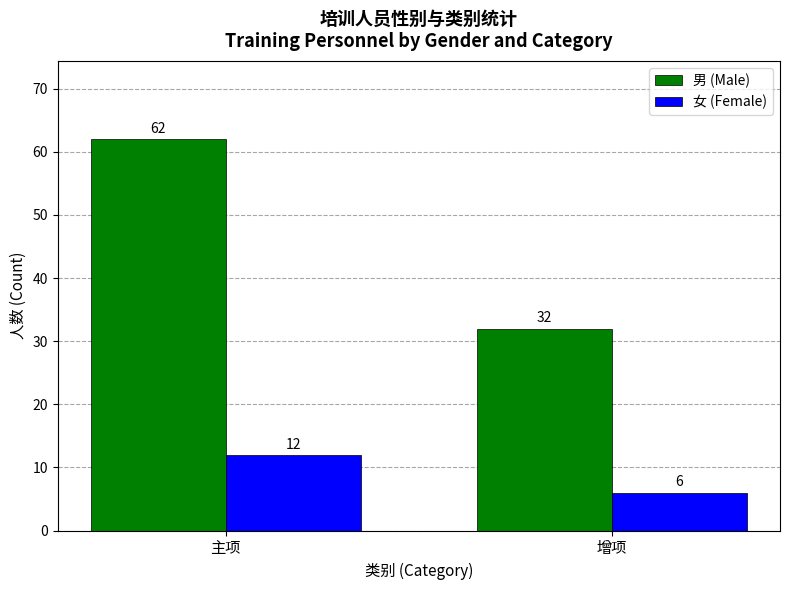

At which category is the sum across all series the highest?

主项